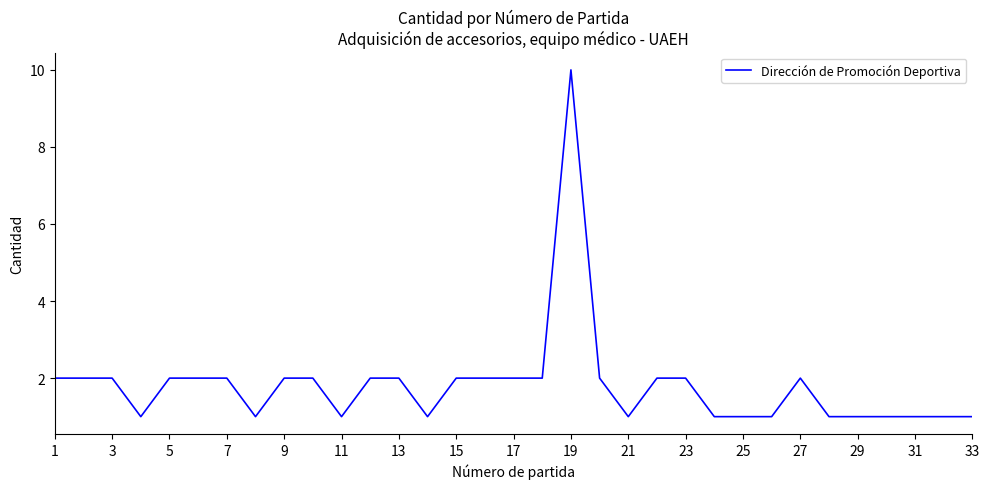

What is the greatest value displayed?

10